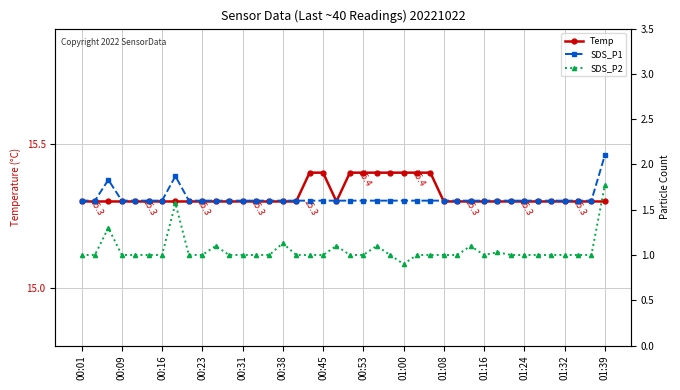

The value of Temp at 25 is 7.5. True or false?

False